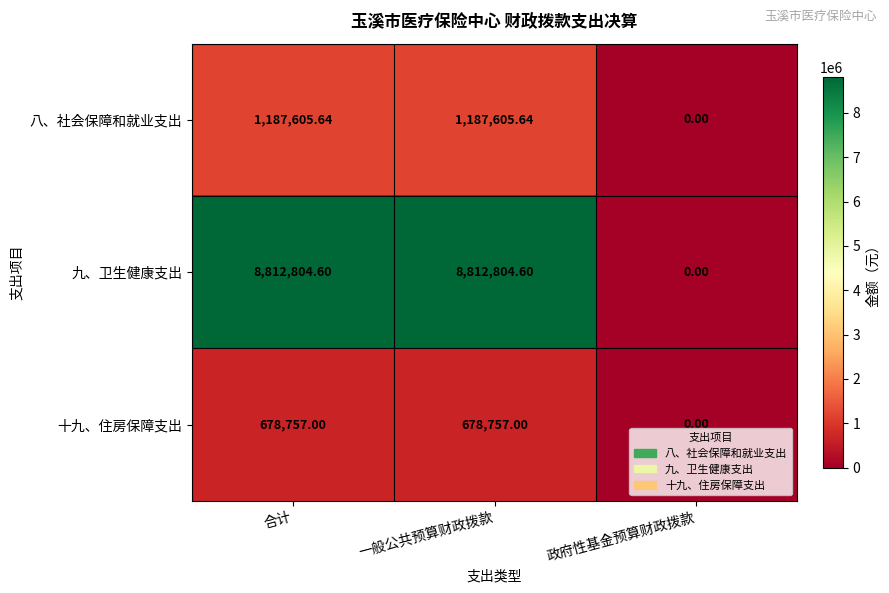

At how many categories does at least one series exceed 1335659?

2